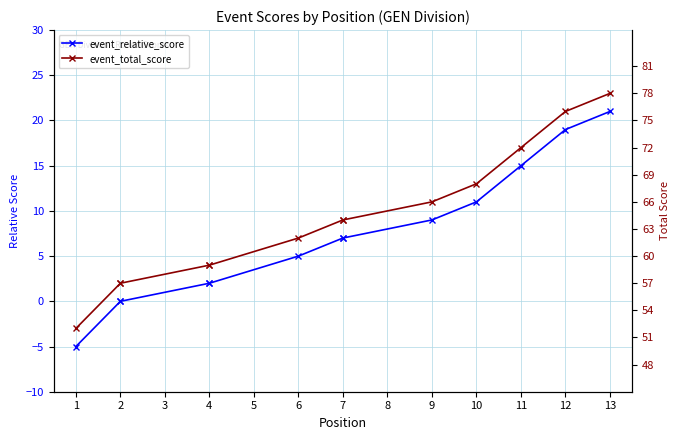

True or false: event_relative_score and event_total_score cross at least once.

False